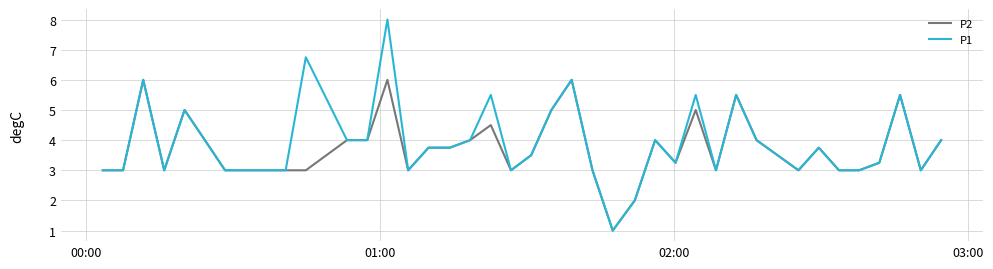

List the series in order of their peak value, lowest first.

P2, P1